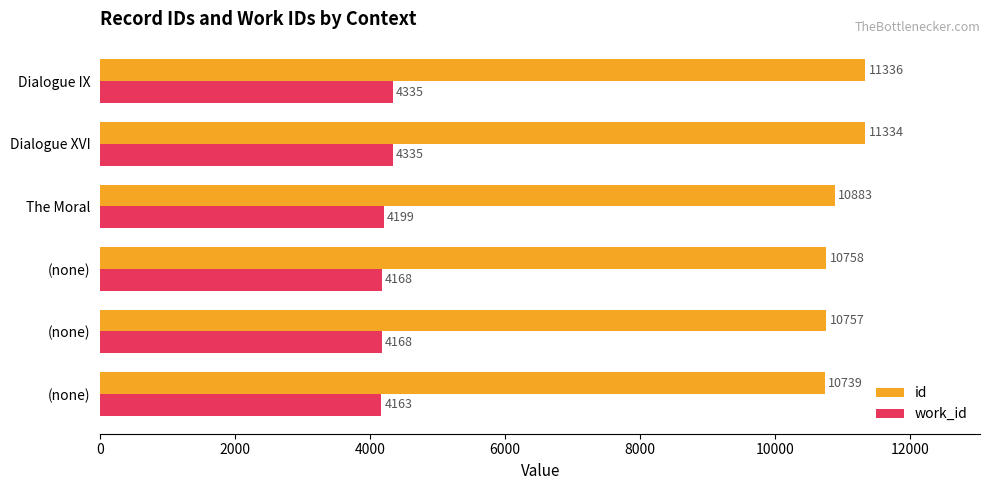

How many data points does each series have?

6